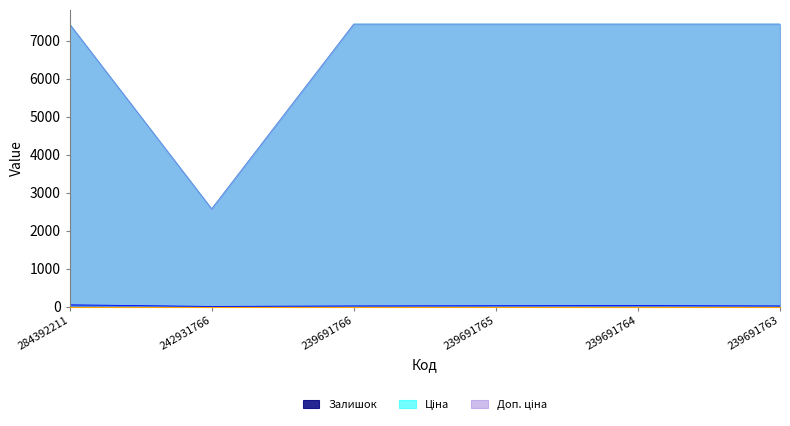

At which category is the sum across all series the highest?

284392211